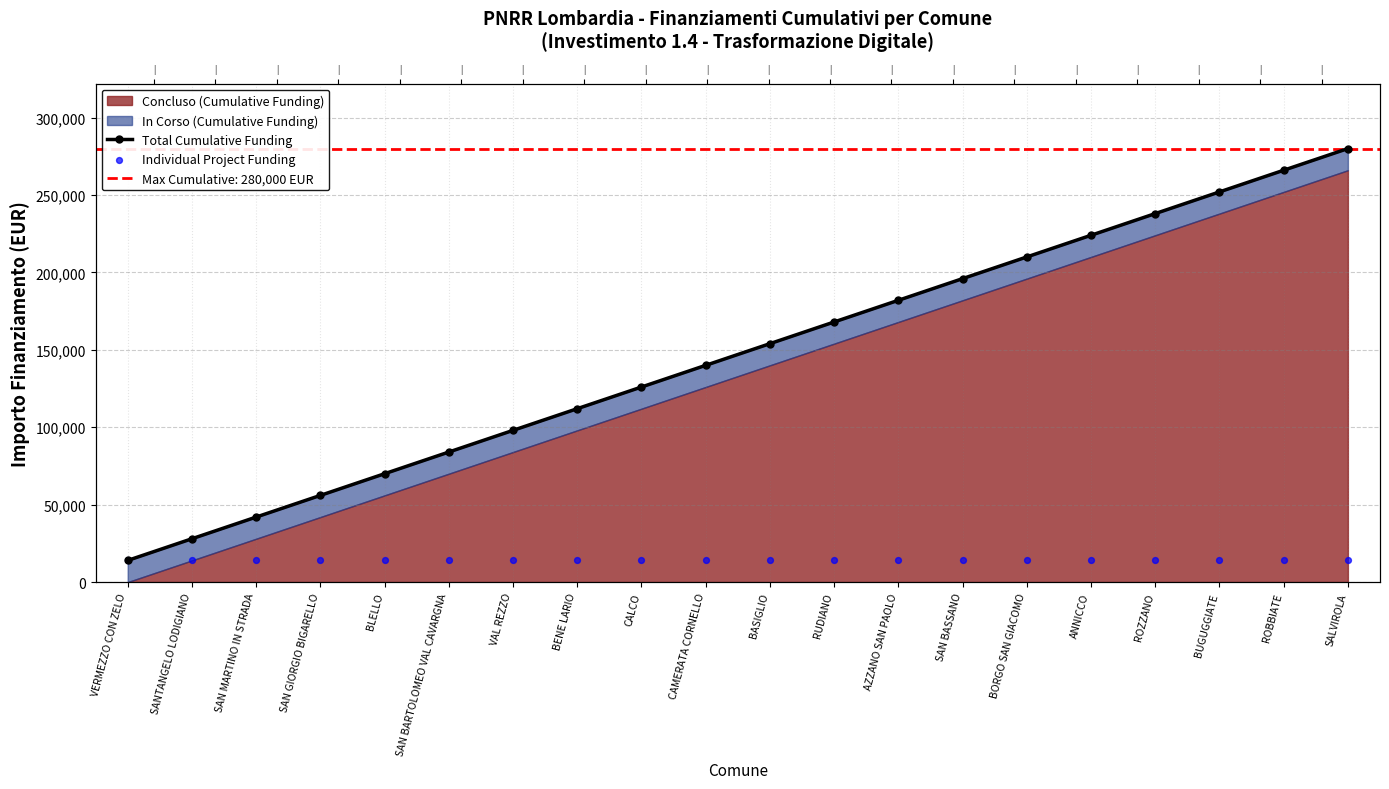

Which series has the largest Y range (max minus min)?

Total Cumulative Funding